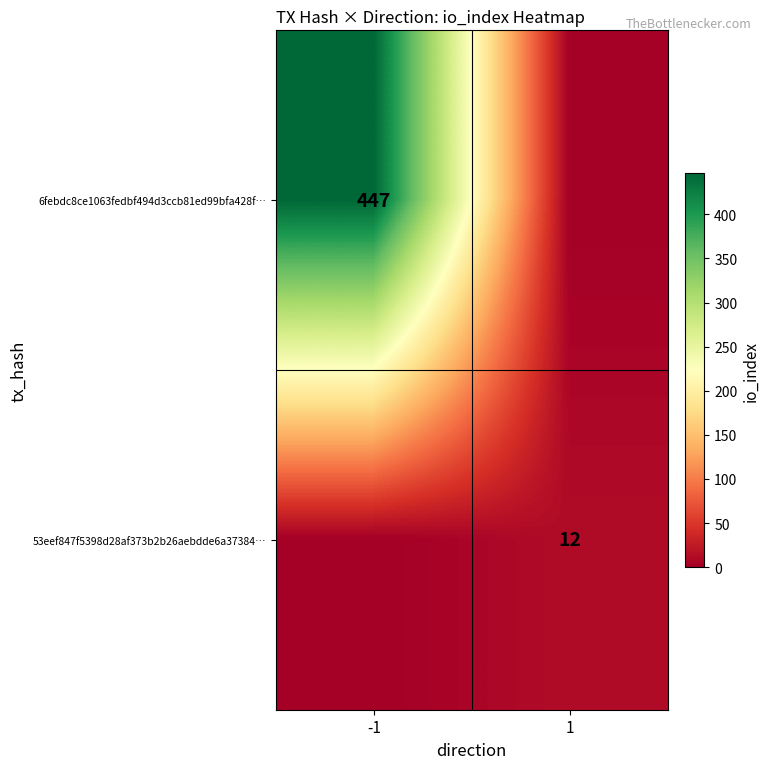

At how many categories does at least one series exceed 272?

1